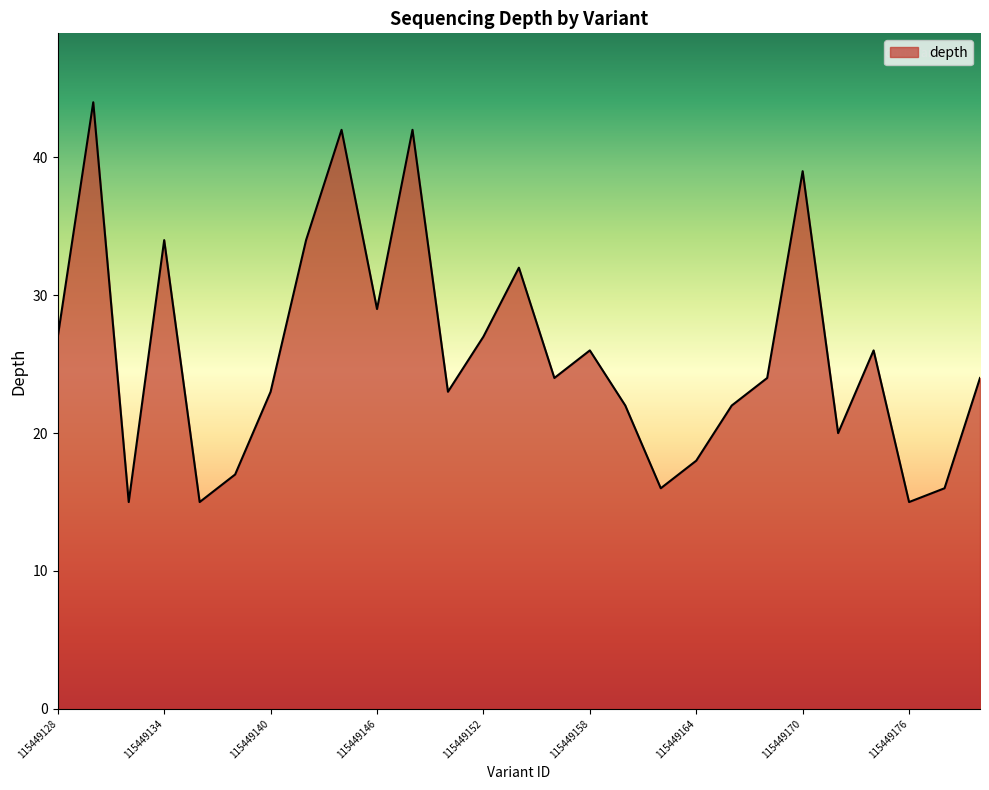

What is the difference between the maximum and minimum values?

29